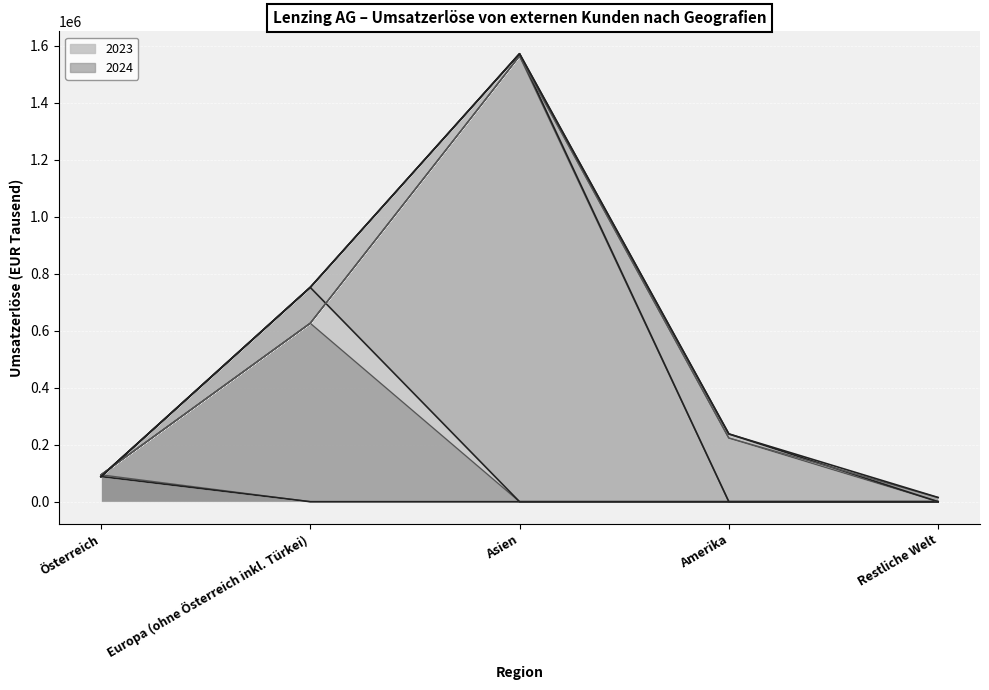

Which series ends up on top after the final intersection of 2024 and 2023?

2024